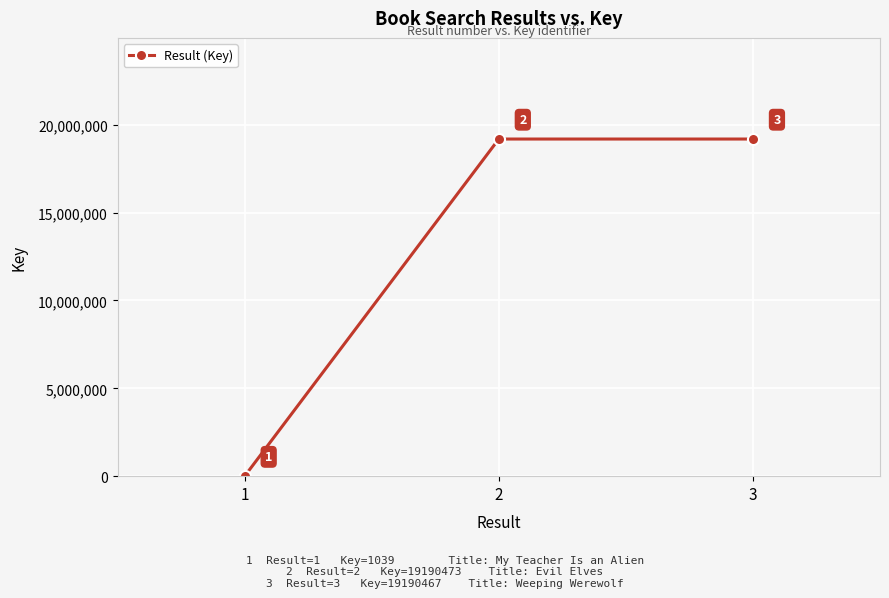

How many categories are shown in the chart?

3